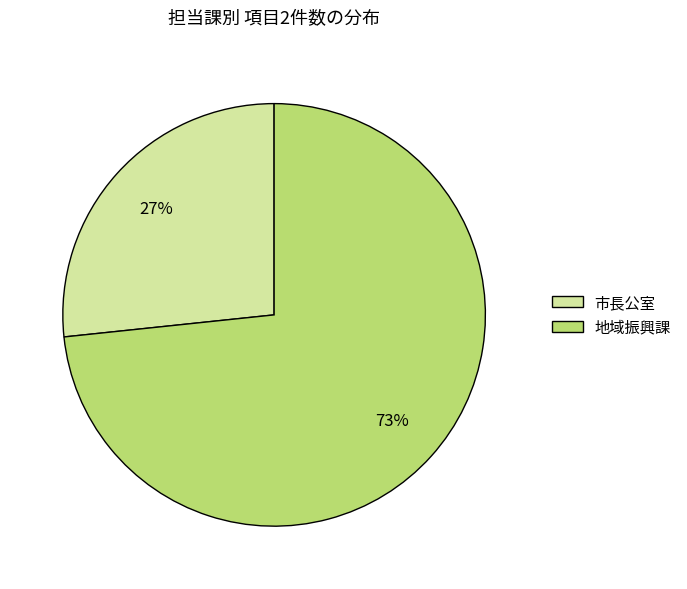

Is the sum of 地域振興課 and 市長公室 greater than half?

Yes